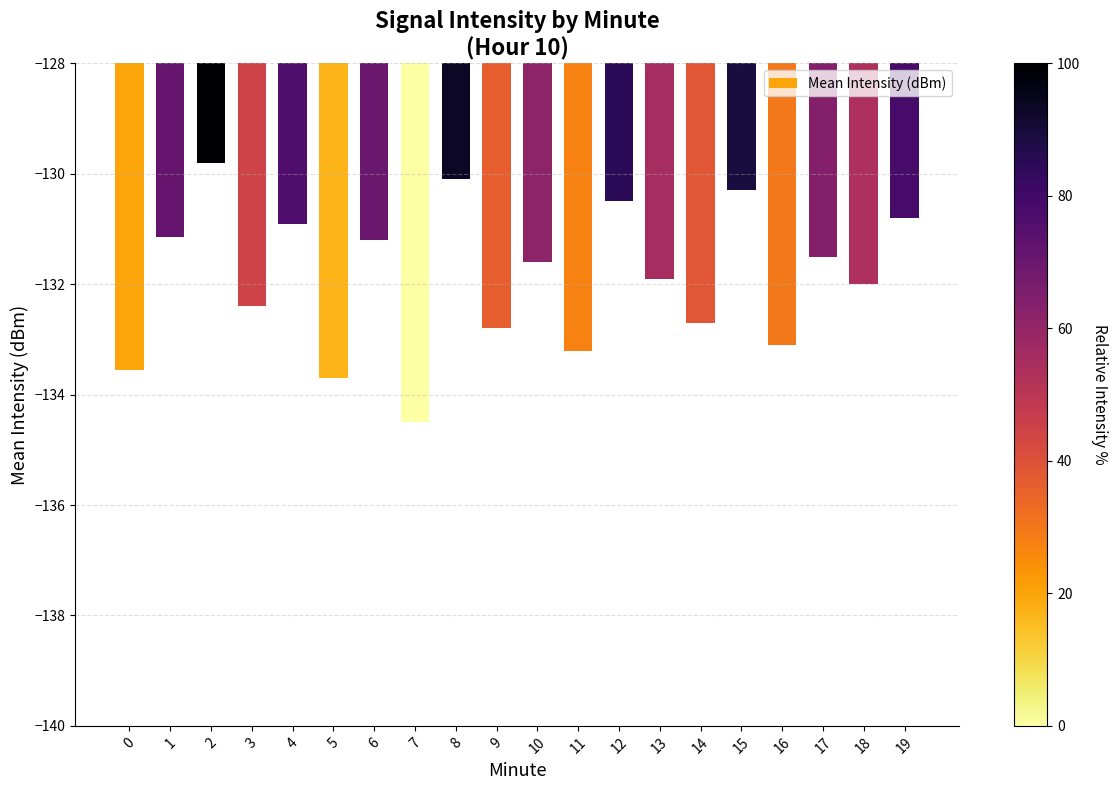

What is the sum of the values at 10 and 19?

-262.4